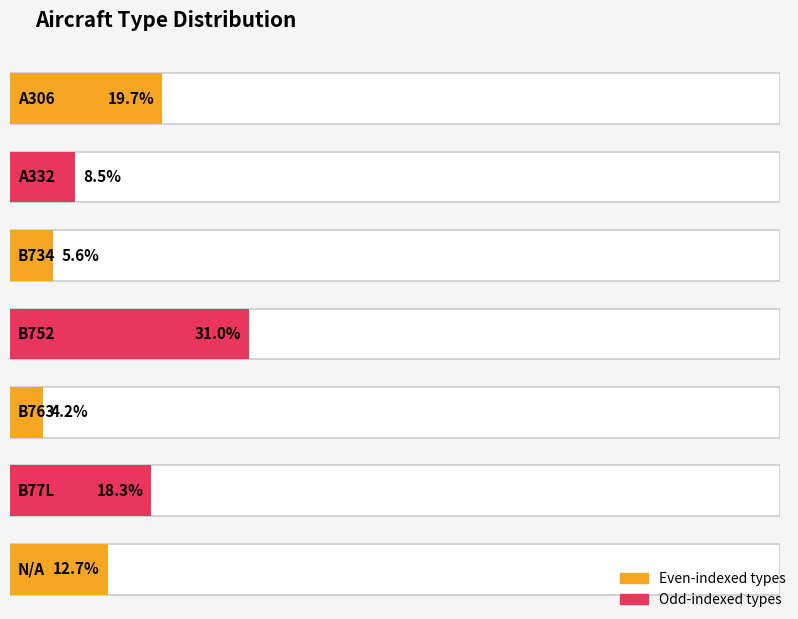

How many bars are there in total?

7